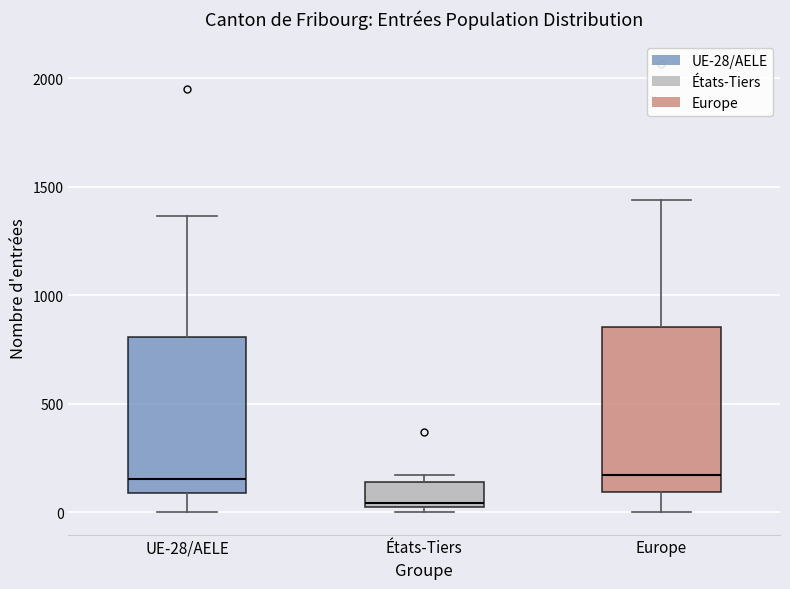

Where does the median line of the box for États-Tiers sit on the y-axis? The values are not printed on the chart, so give them approximately, as read against the axis.

50